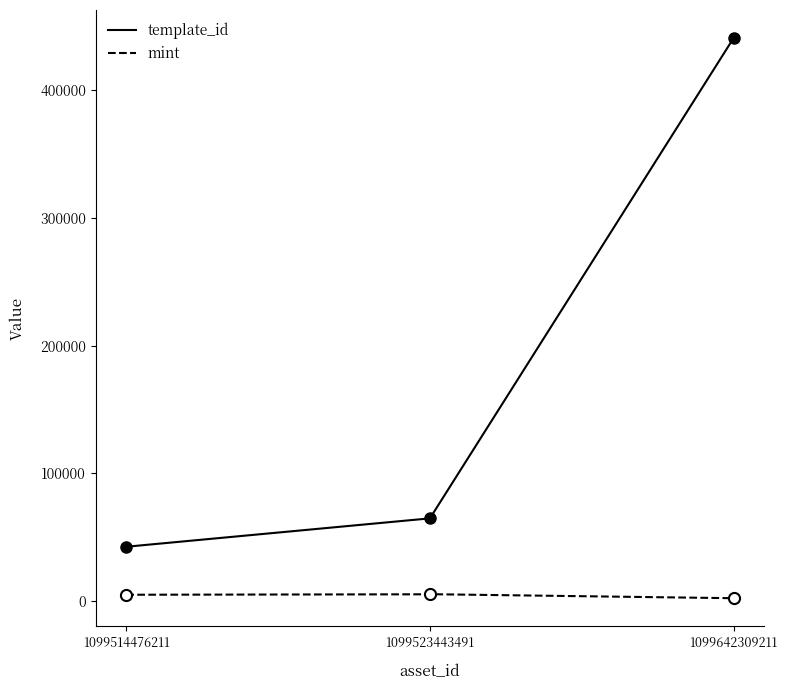

The mint series shows 4828 at 1099514476211. True or false?

True